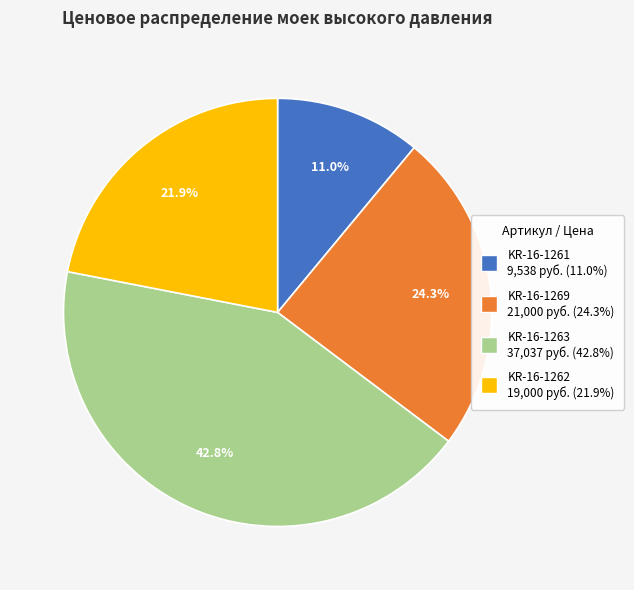

Which category has the biggest portion of the pie?

KR-16-1263